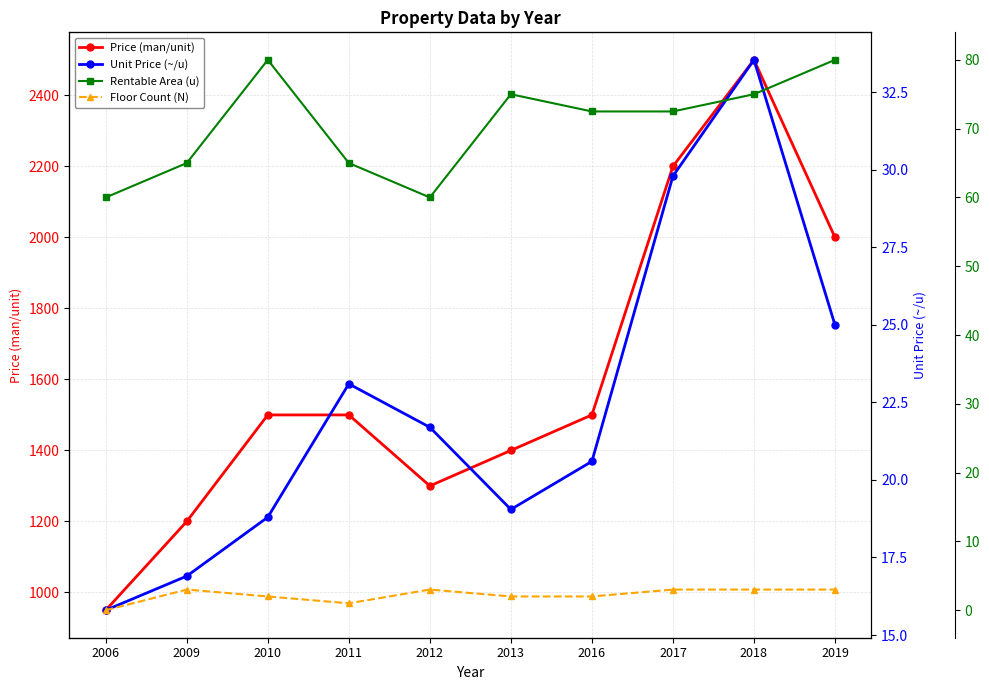

The value of Unit Price (~/u) at 2016 is 20.6. True or false?

True